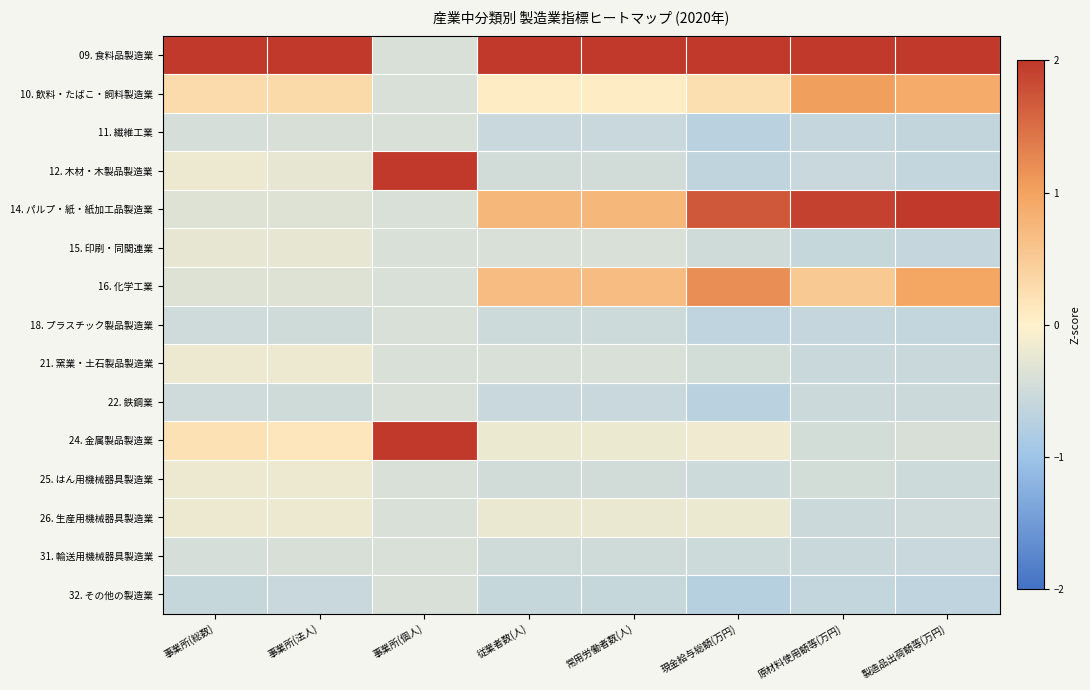

How many distinct data groups are displayed?

15